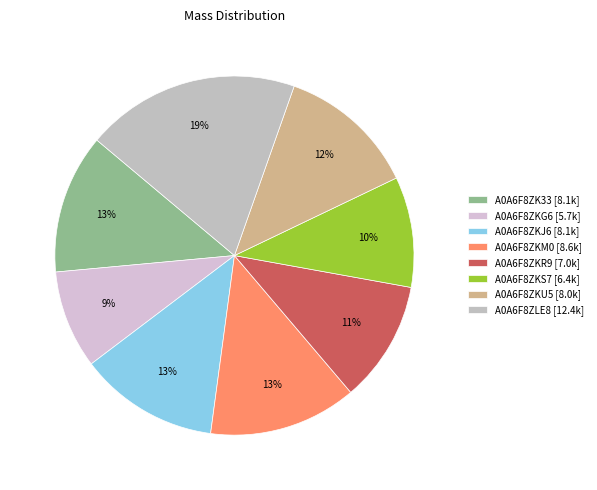

Which category has the biggest portion of the pie?

A0A6F8ZLE8